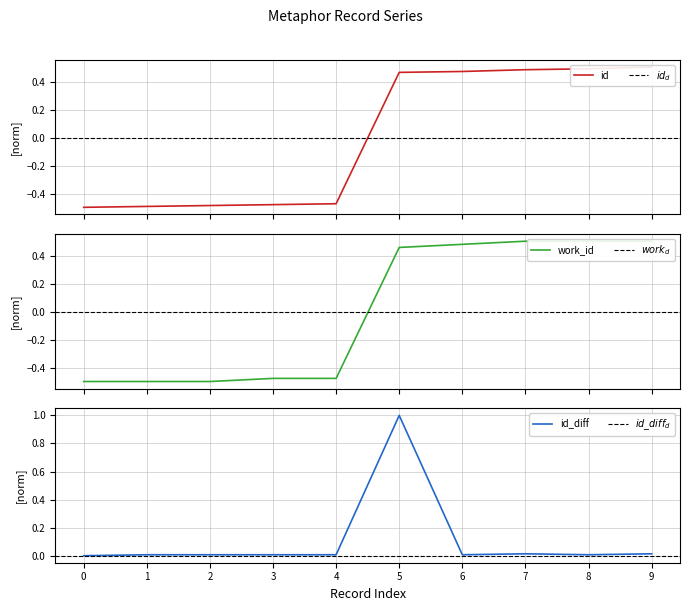

Is it true that id_diff equals -0.3 at 0?

False